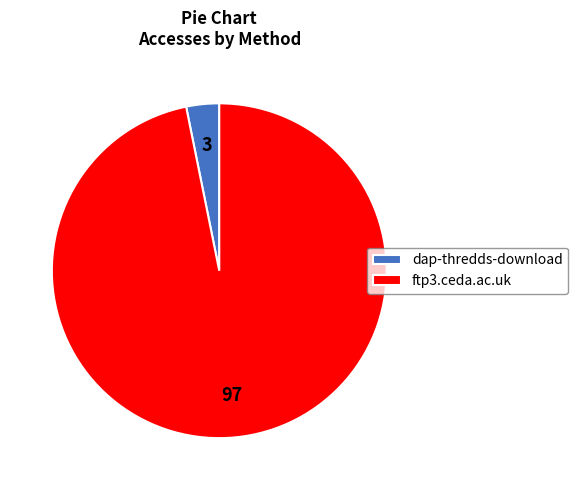

Is there a majority slice in this chart?

Yes